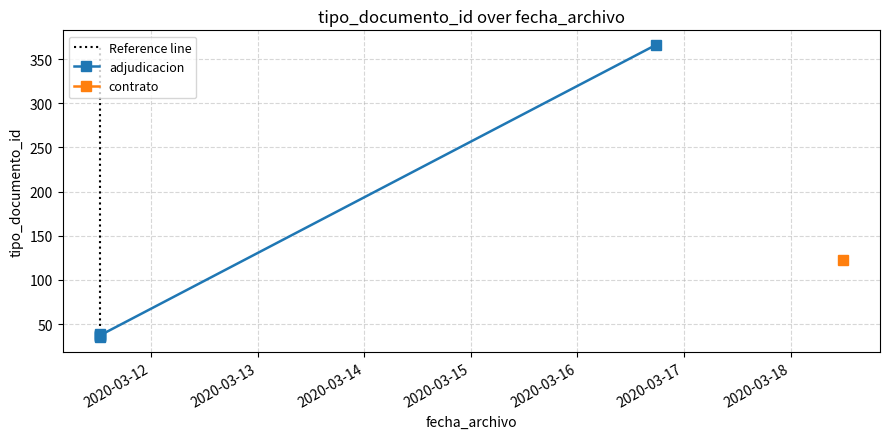

What is the difference between the values at 2020-03-11 12:27:00 and 2020-03-11 12:27:00?

2